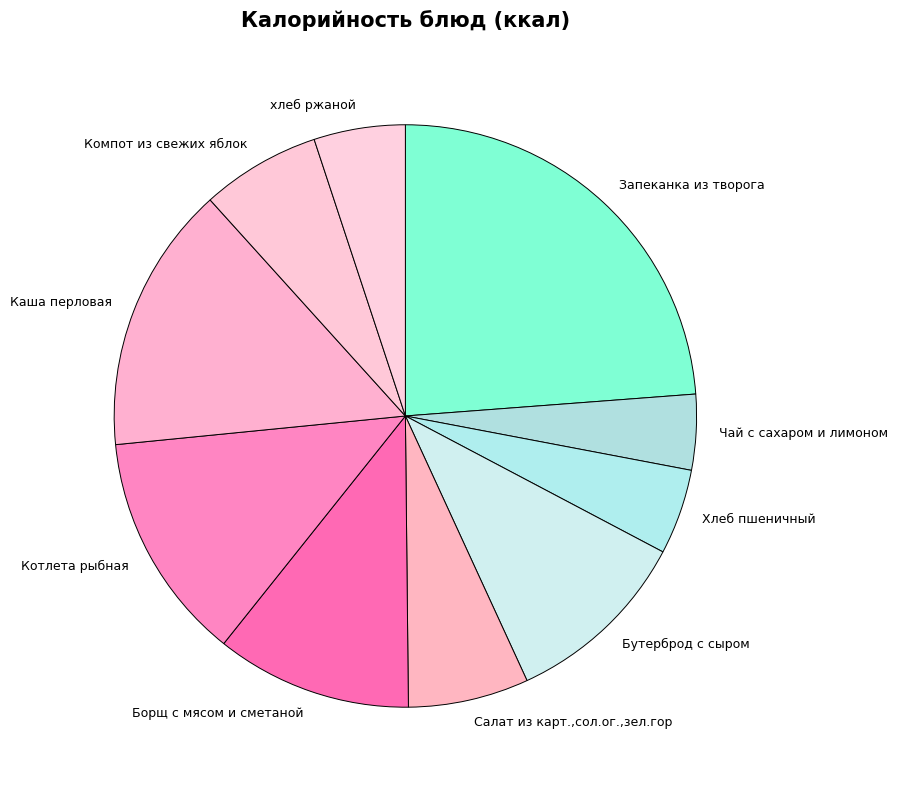

Do Котлета рыбная and Бутерброд с сыром together represent more than half of the pie?

No